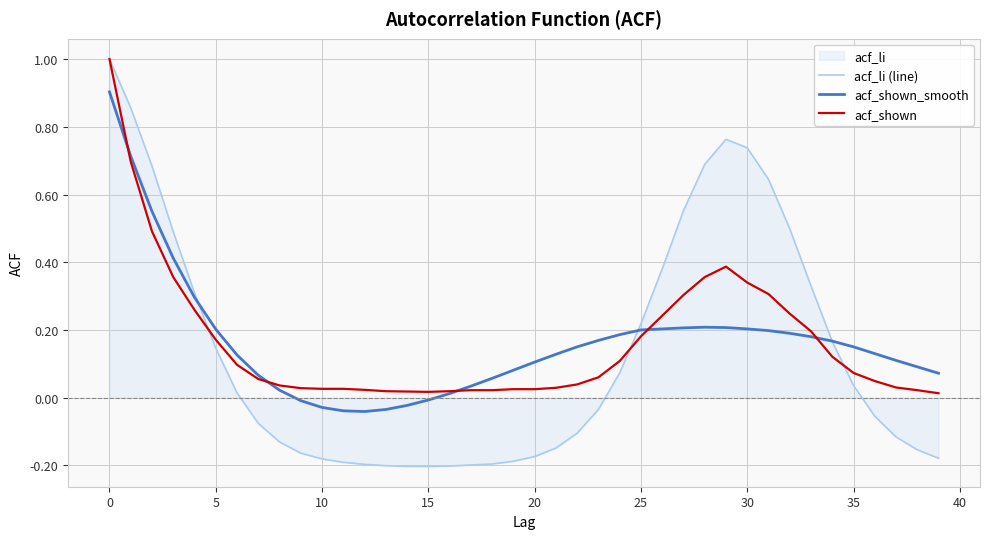

How many interior local peaks does the acf_shown_smooth series have?

1